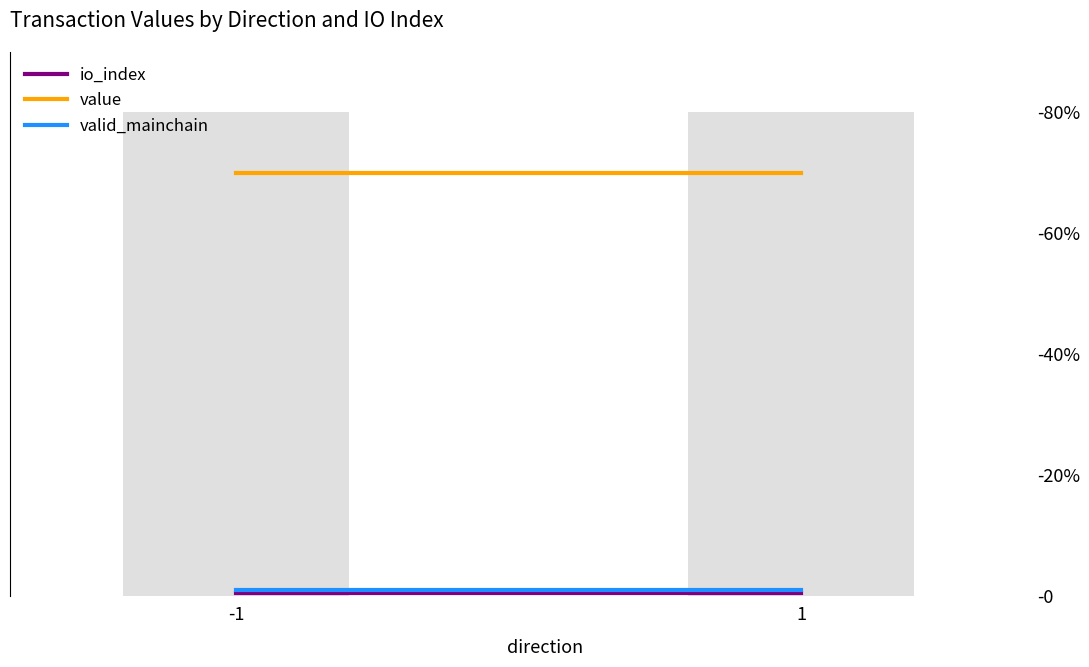

Where is valid_mainchain nearest to the value 1?

-1